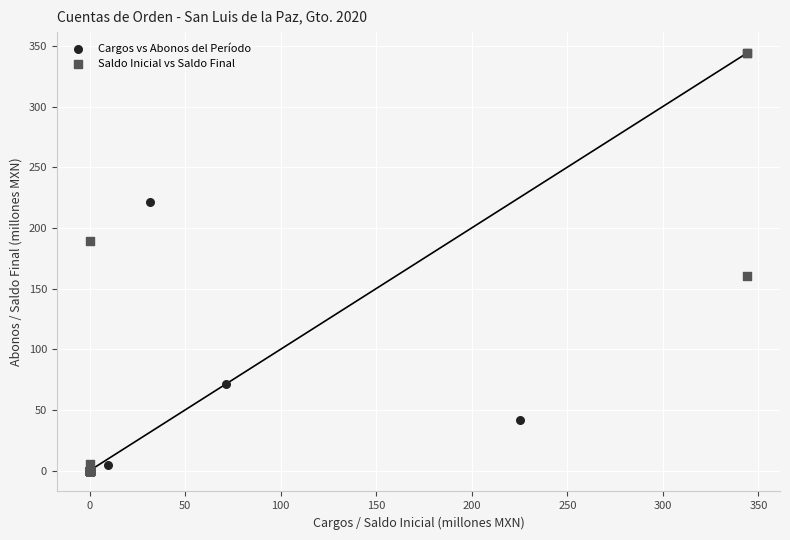

Which series contains the highest Y value?

Saldo Inicial vs Saldo Final